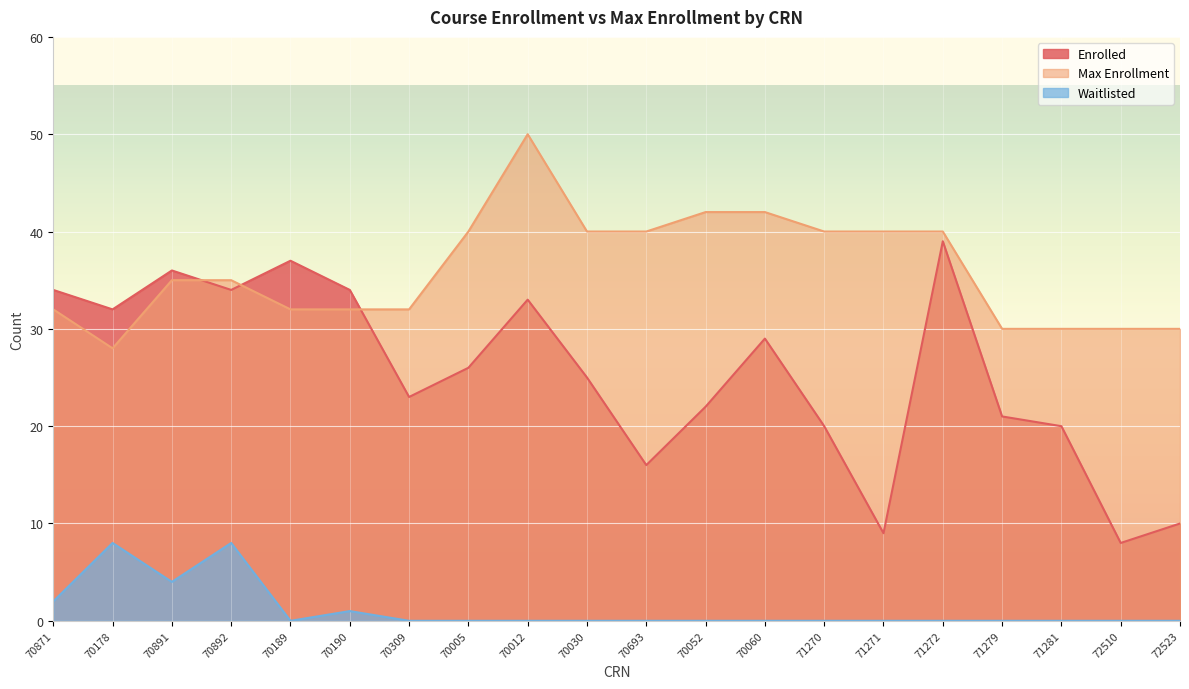

At which category does Enrolled reach its first local peak?

70891